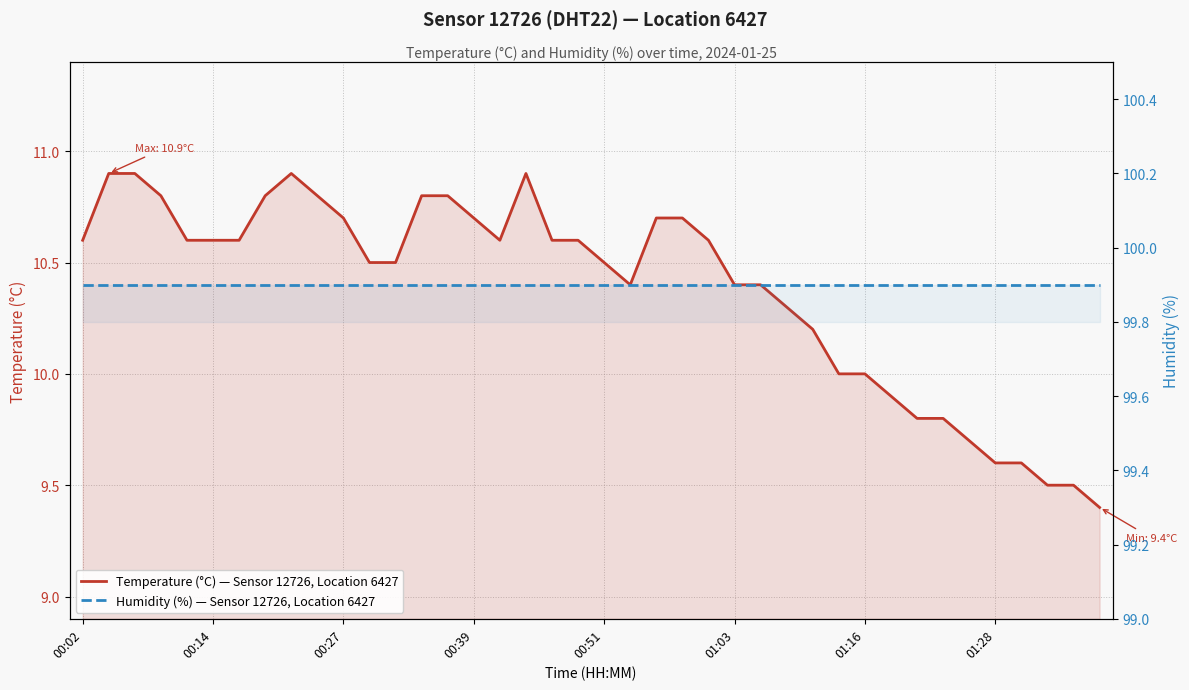

True or false: Humidity (%) — Sensor 12726, Location 6427 and Temperature (°C) — Sensor 12726, Location 6427 intersect in this chart.

False